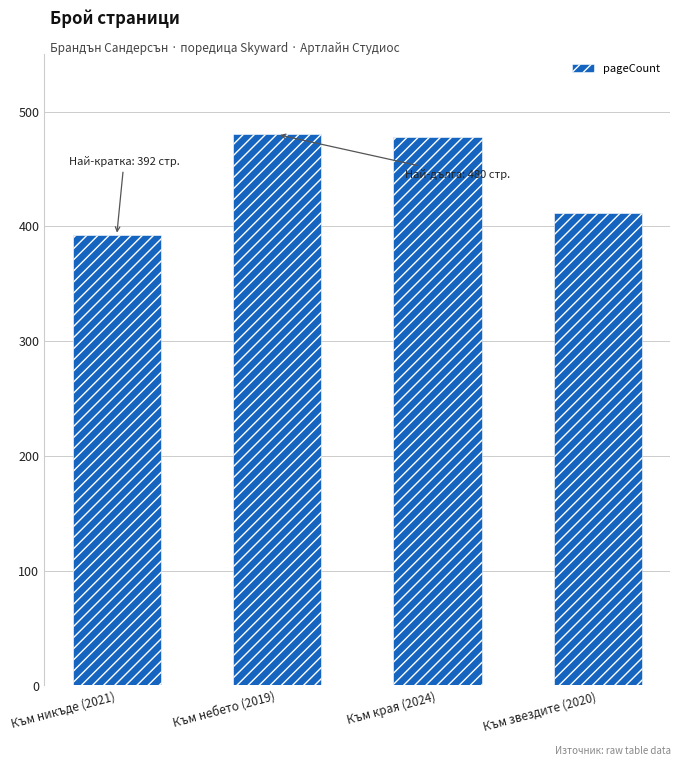

What is the label of the 2nd bar from the left?

Към небето (2019)